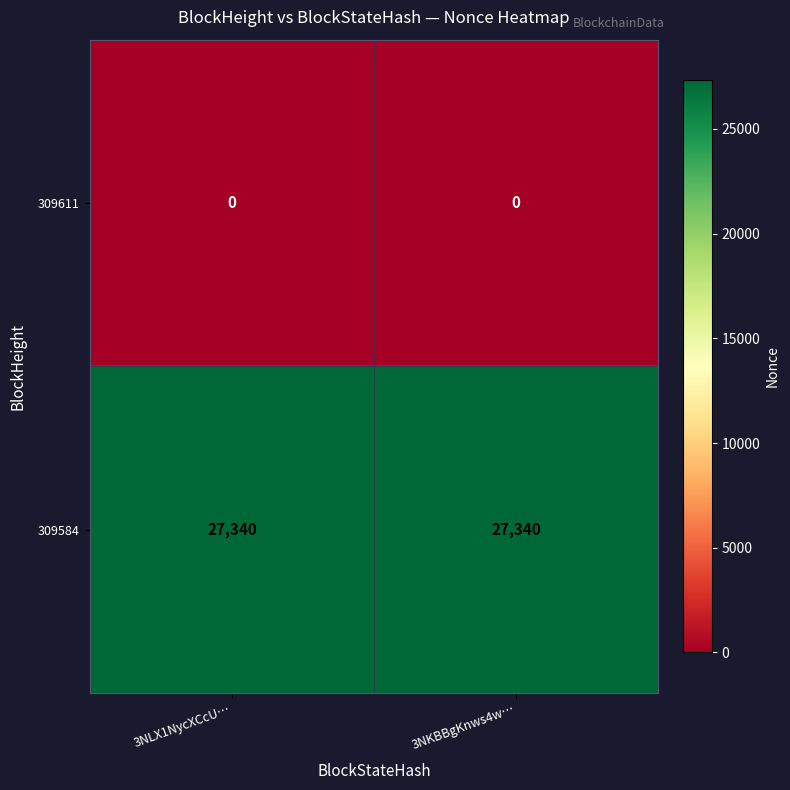

What is the maximum value for 309584?

27340